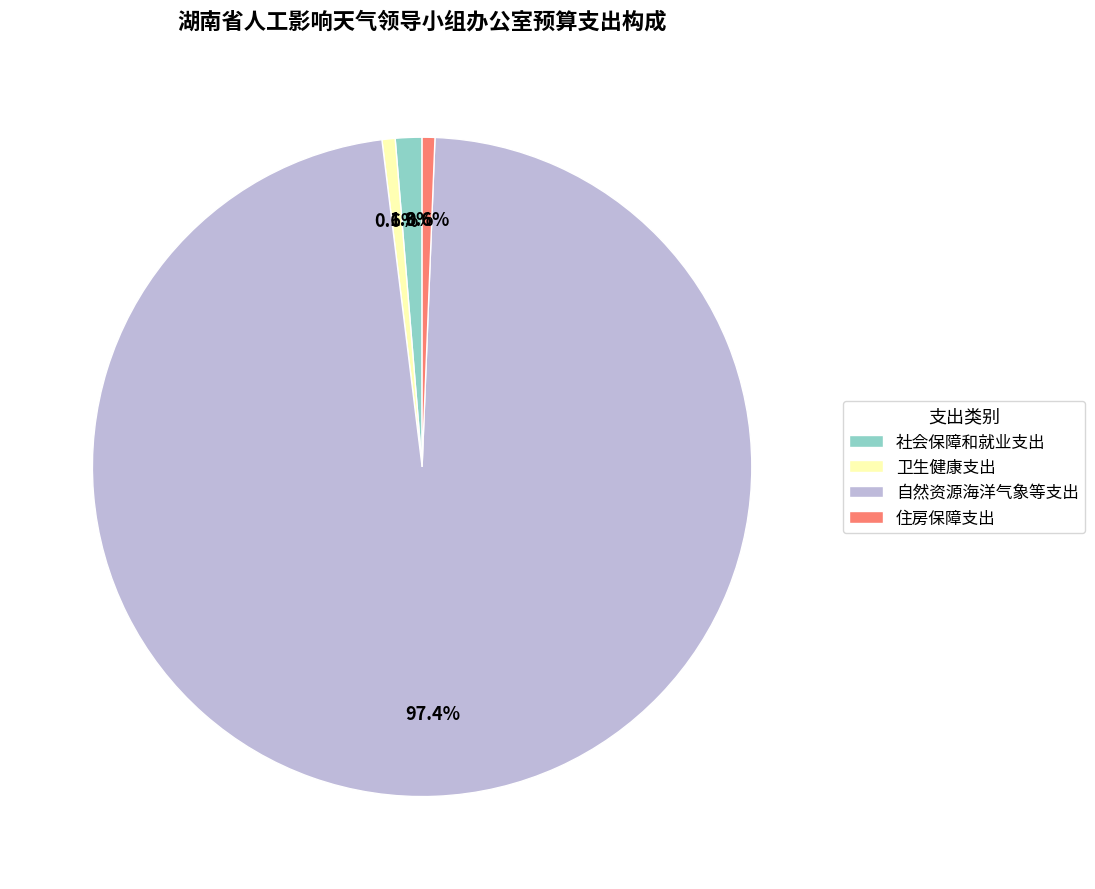

What is the largest slice in the pie chart?

自然资源海洋气象等支出